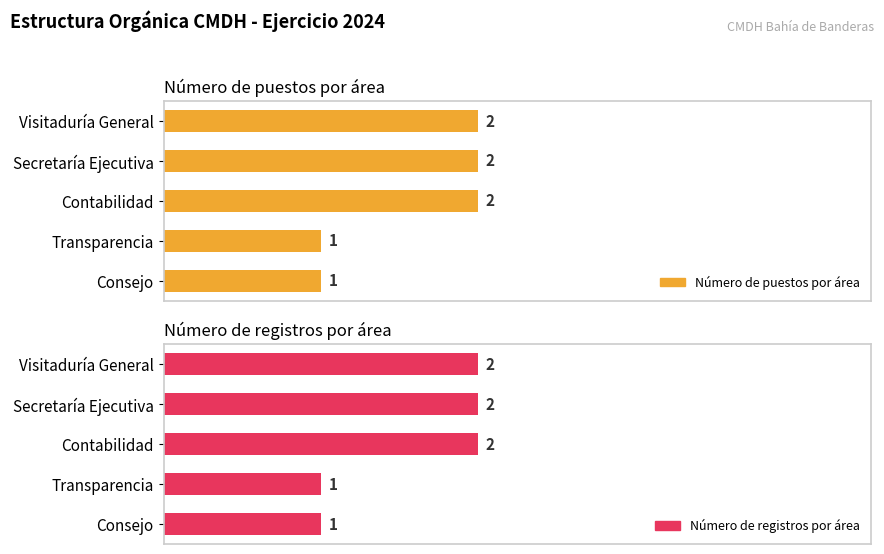

Reading left to right, what are all the values shown in this chart?

Número de puestos por área: 2	2	2	1	1
Número de registros por área: 2	2	2	1	1